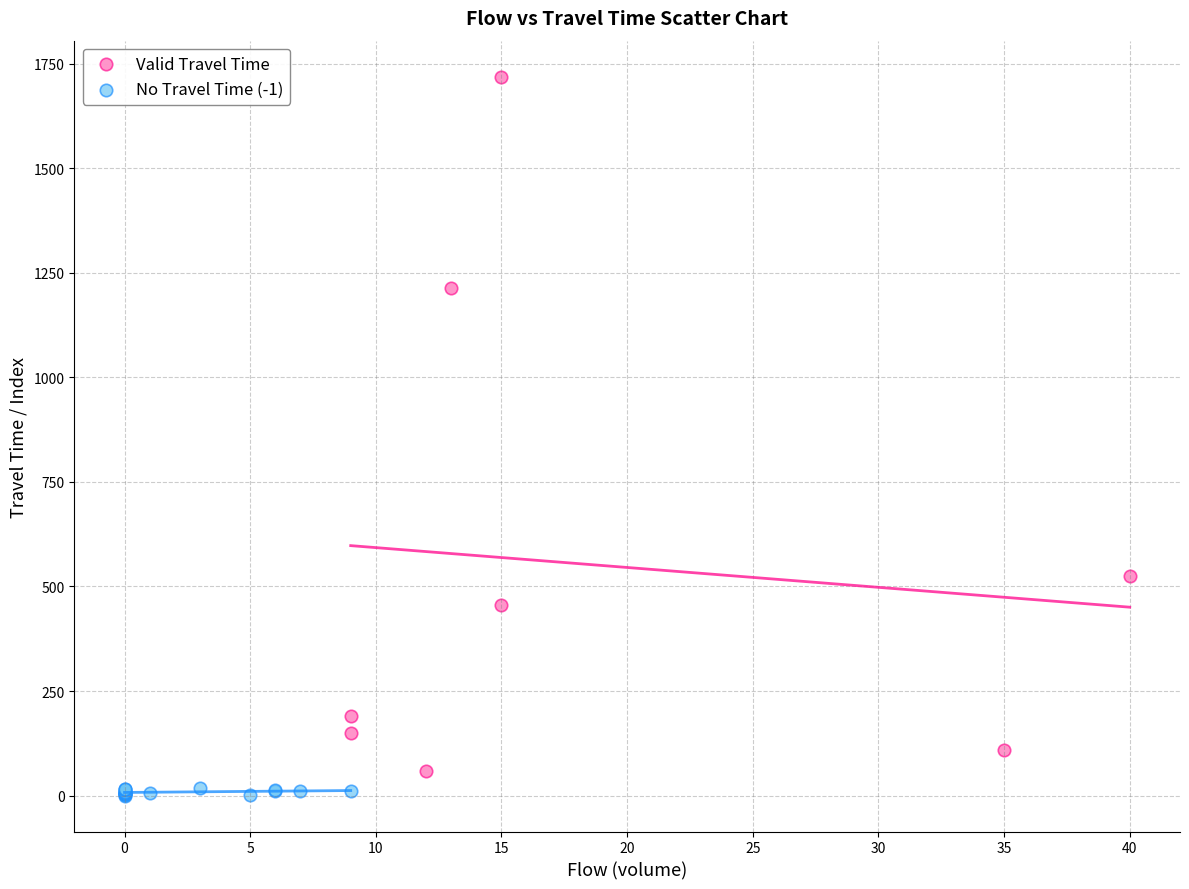

Which series reaches the maximum Y coordinate?

Valid Travel Time